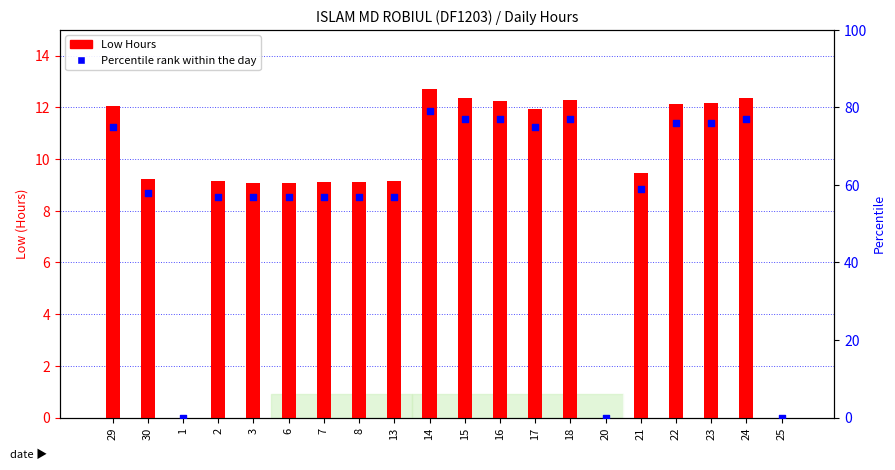

At how many categories does at least one series exceed 8?

17